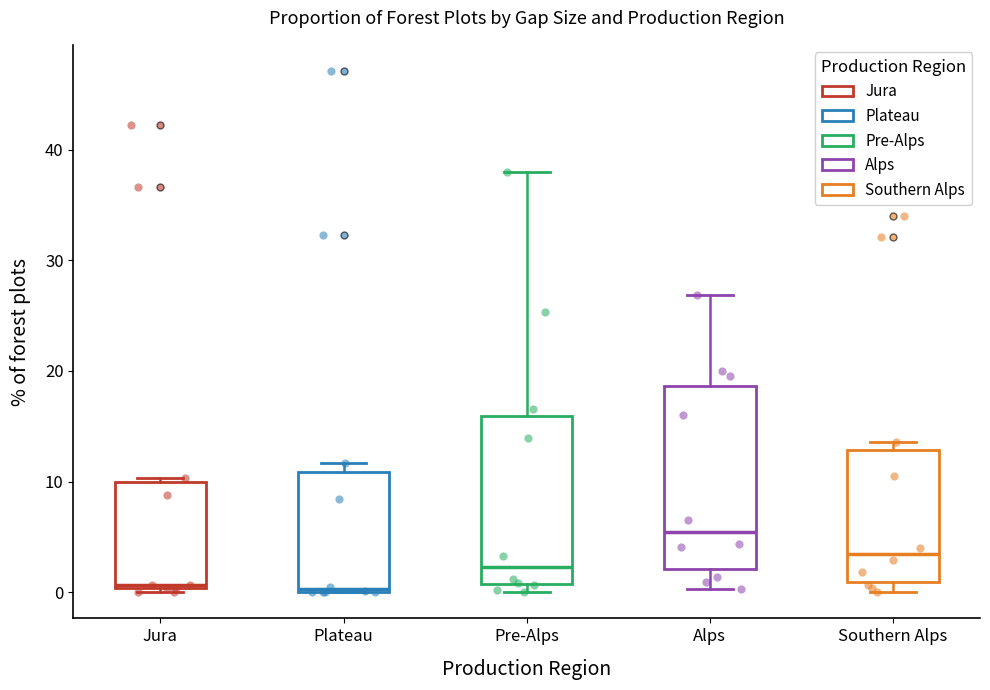

Reading left to right, transcribe this box plot: for each box, give where its median line is, the range the box spans, and where its two whiskers end, as read against the y-axis. The values are not printed on the chart, so give them approximately, as read against the axis.

Jura: median 1, box 0 to 10, whiskers 0 (just below the box's lower edge) to 10 (just above the box's upper edge)
Plateau: median 0, box 0 to 11, whiskers 0 to 12
Pre-Alps: median 2, box 1 to 16, whiskers 0 to 38
Alps: median 5, box 2 to 19, whiskers 0 to 27
Southern Alps: median 3, box 1 to 13, whiskers 0 to 14